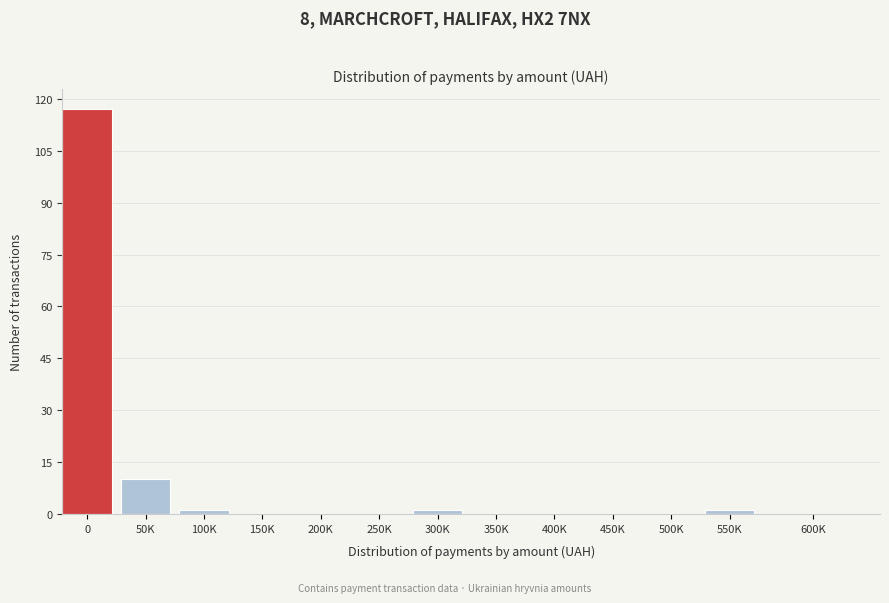

Reading right to left, what are all the values shown in this chart?

600K=0	550K=1	500K=0	450K=0	400K=0	350K=0	300K=1	250K=0	200K=0	150K=0	100K=1	50K=10	0=117